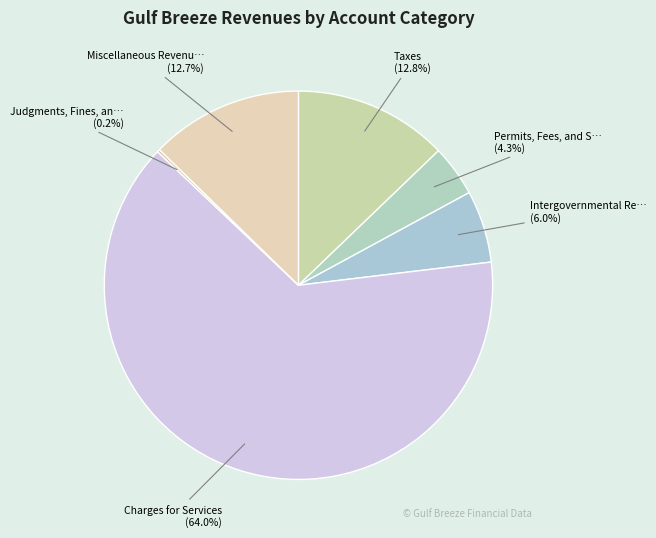

Rank the categories by value from highest to lowest.

Charges for Services, Taxes, Miscellaneous Revenues, Intergovernmental Revenue, Permits, Fees, and Special Assessments, Judgments, Fines, and Forfeits